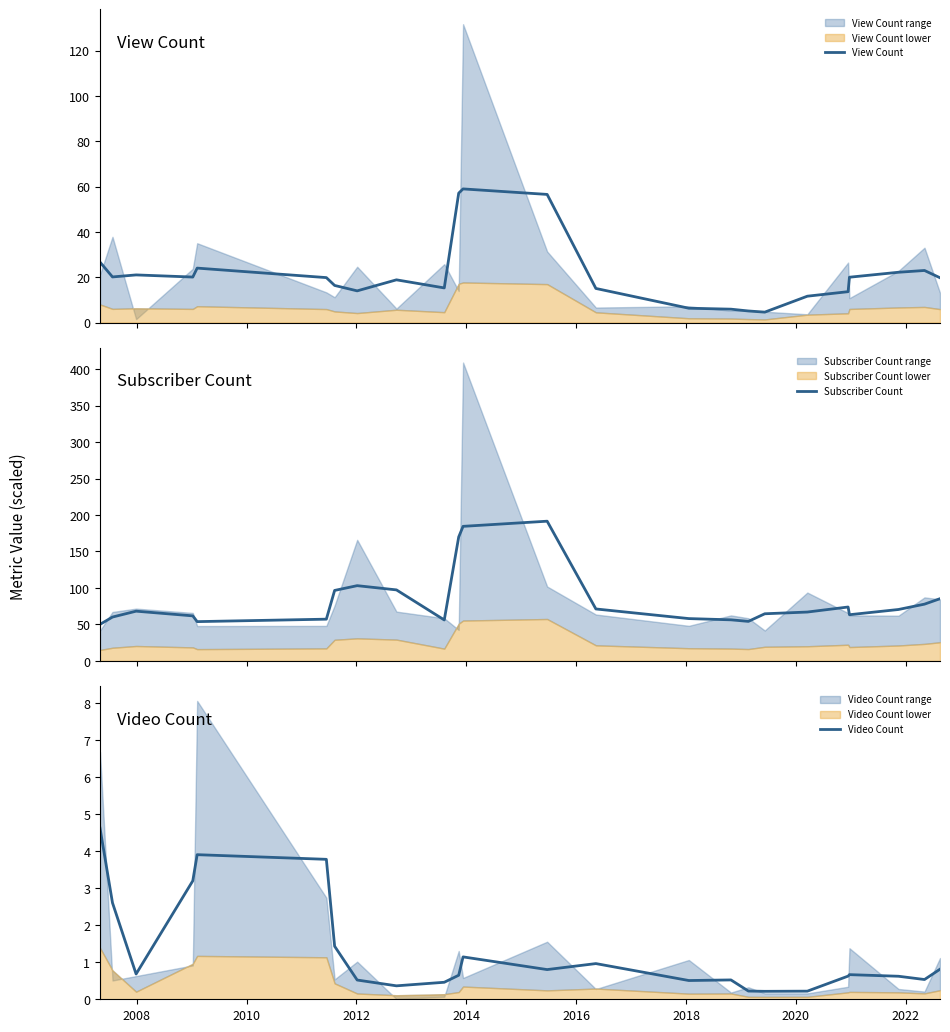

Which series has the largest total across all categories?

Subscriber Count